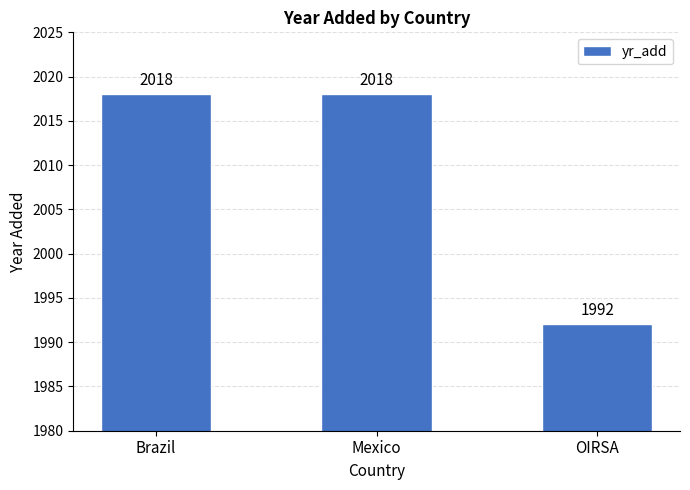

How many values are between 1992 and 2018?

3